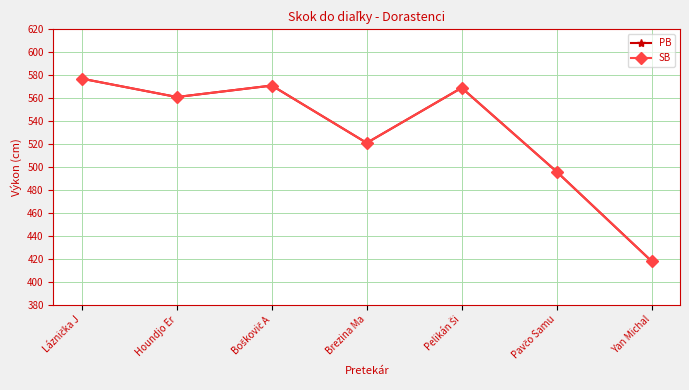

What position from the left is Láznička J?

1